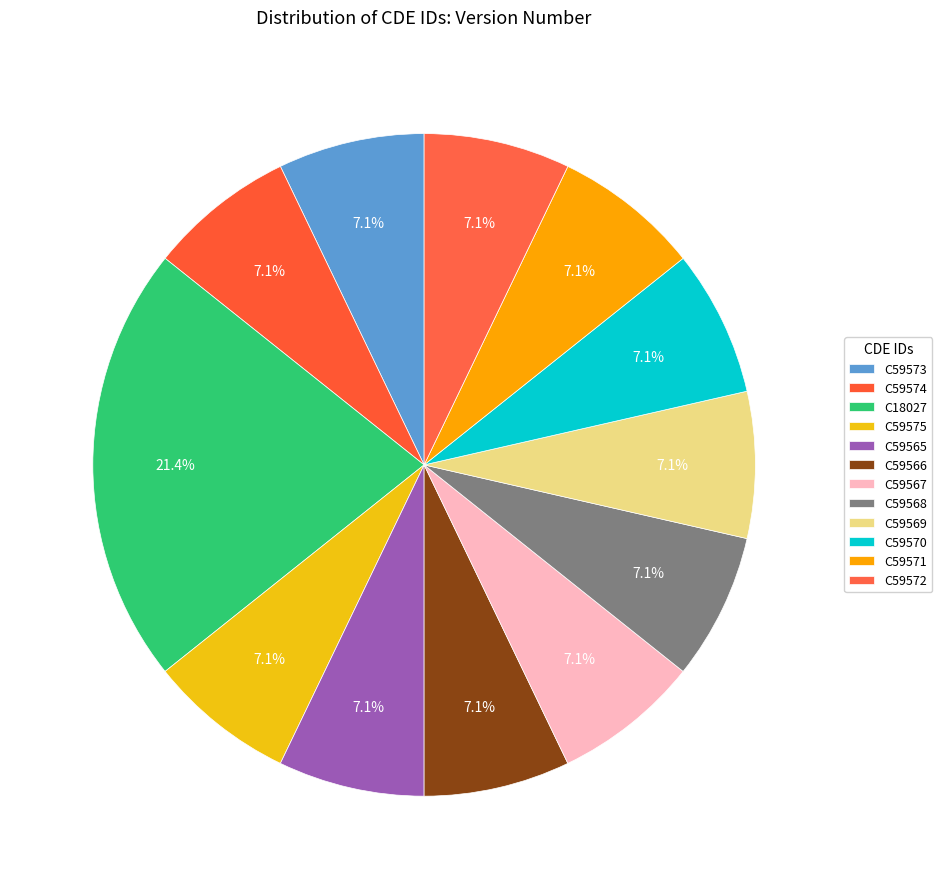

Which category has the biggest portion of the pie?

C18027